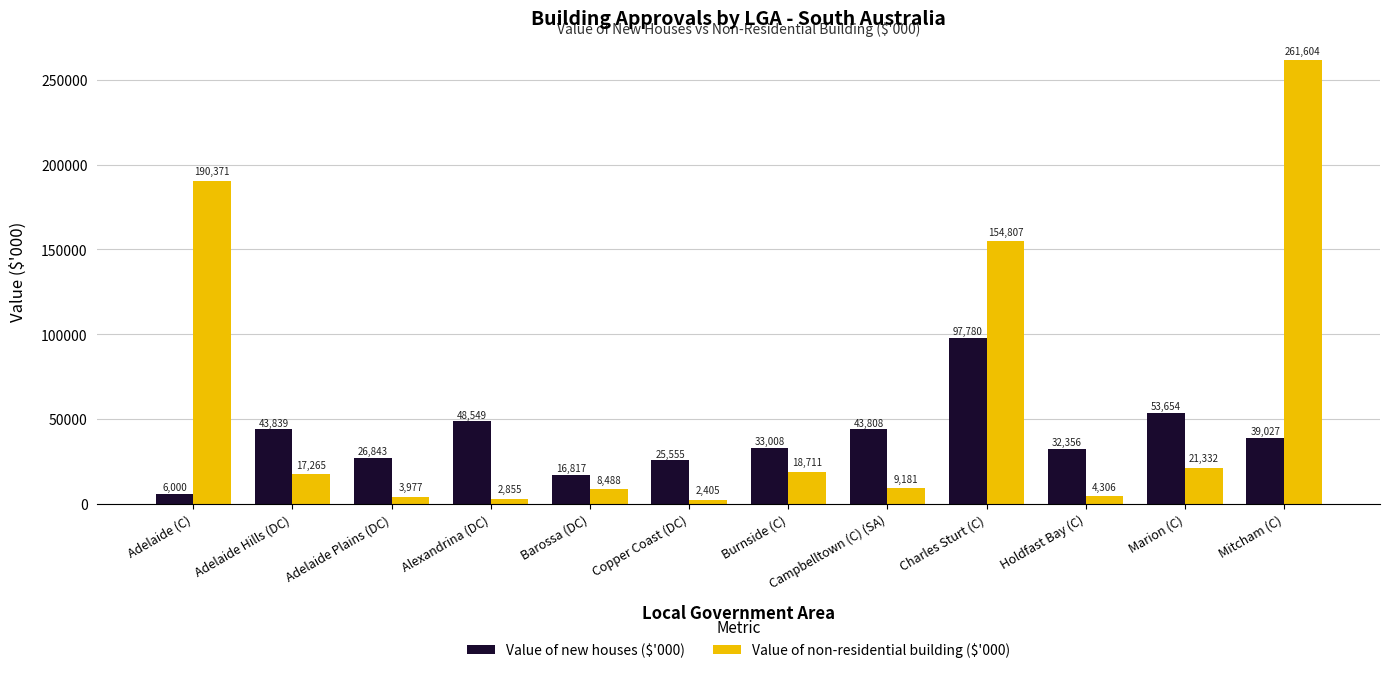

What is the minimum value shown in the chart?

2405.3